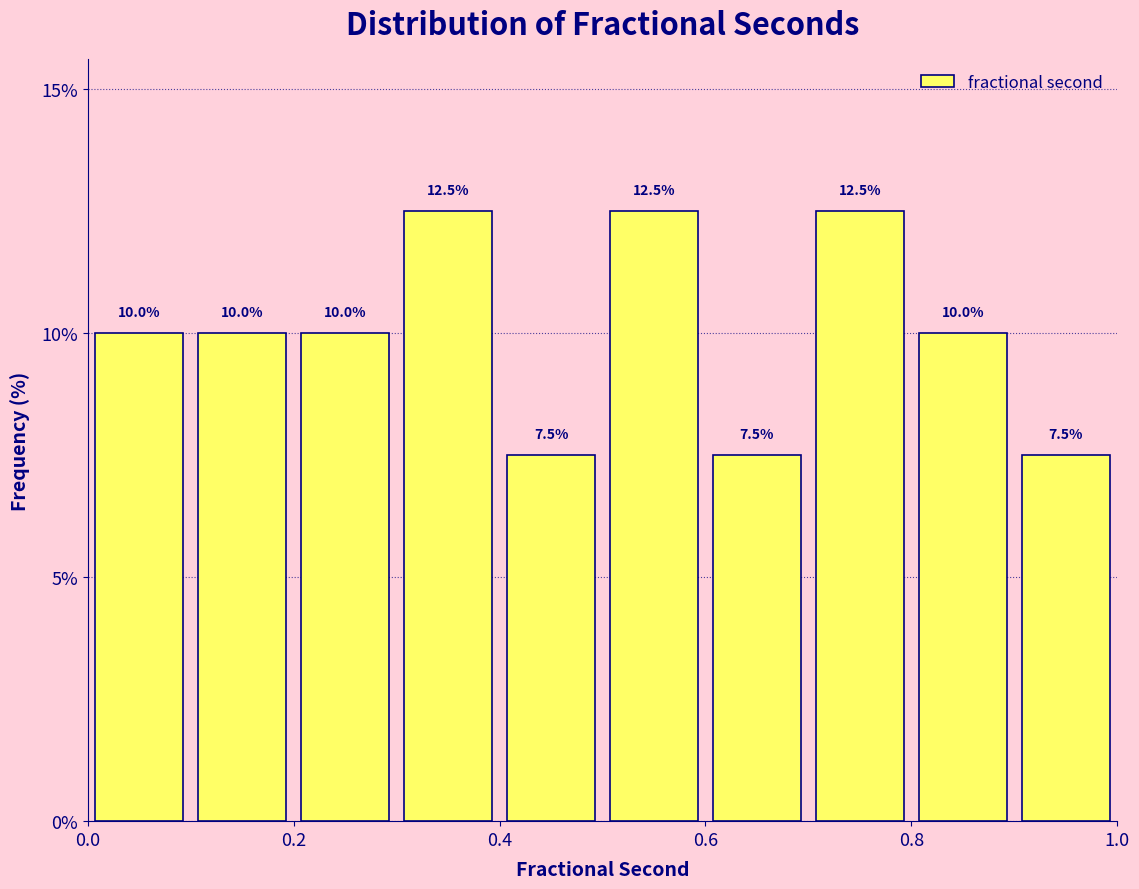

Reading left to right, list every bar in this chart as the range it spans on the x-axis followed by its height.

0.0 to 0.1: 10.0
0.1 to 0.2: 10.0
0.2 to 0.3: 10.0
0.3 to 0.4: 12.5
0.4 to 0.5: 7.5
0.5 to 0.6: 12.5
0.6 to 0.7: 7.5
0.7 to 0.8: 12.5
0.8 to 0.9: 10.0
0.9 to 1.0: 7.5